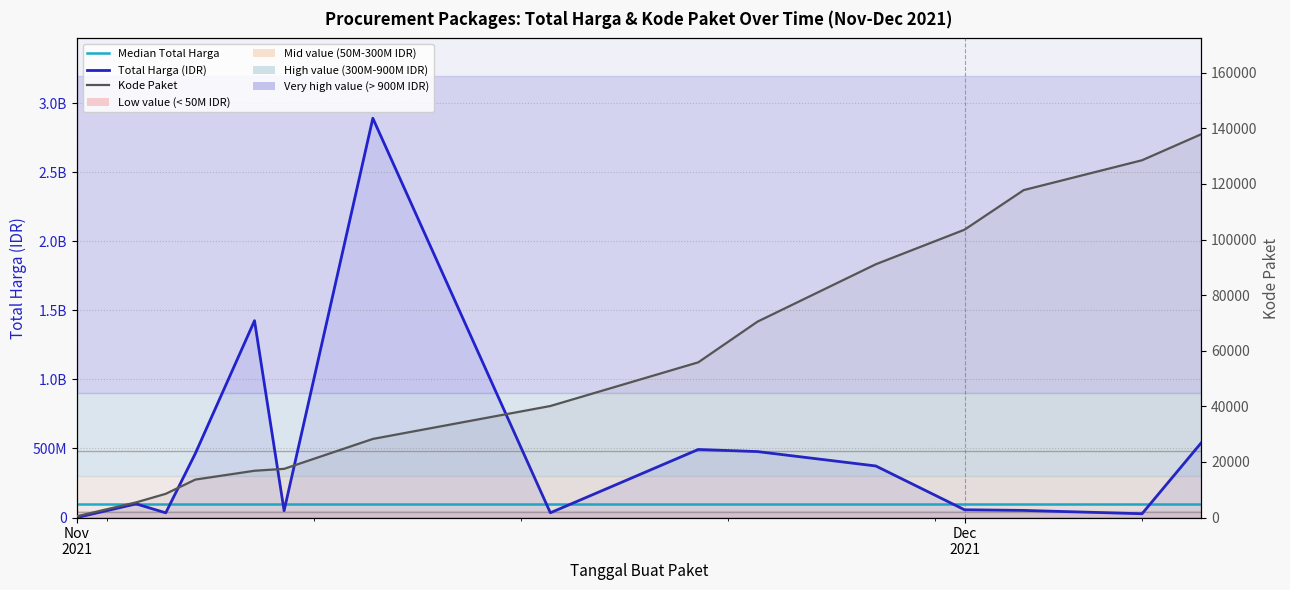

Is it true that Kode Paket equals 22144 at 2021-11-07?

False